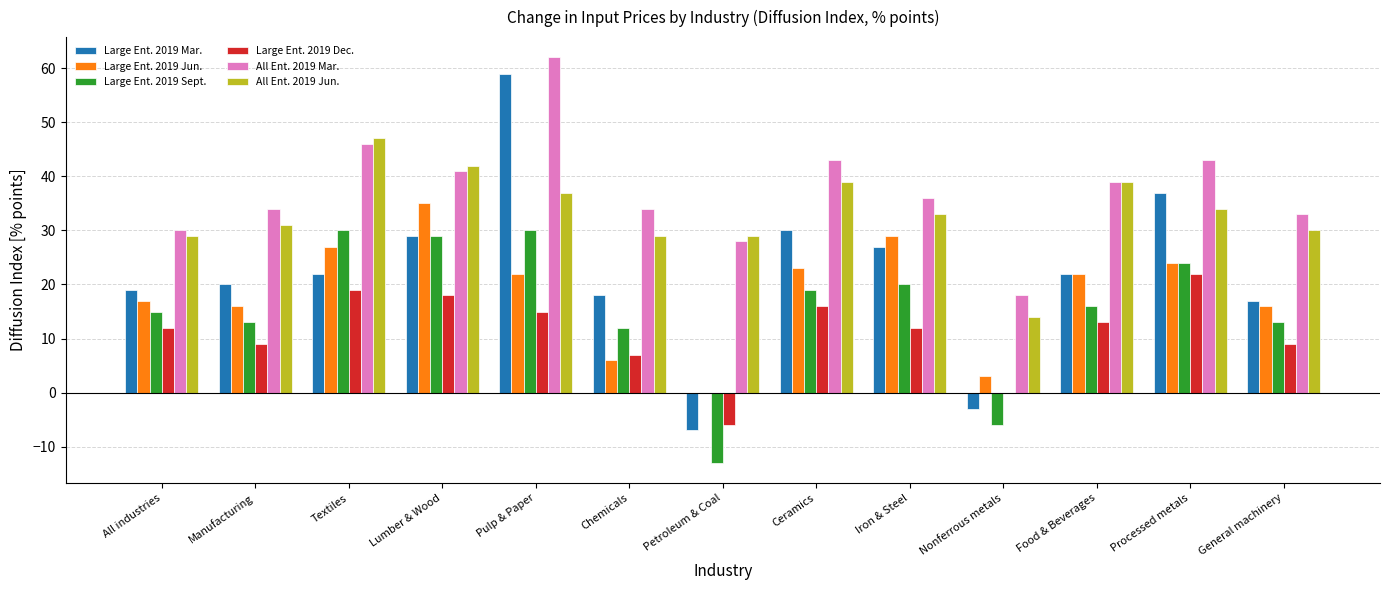

What is the sum of all Large Ent. 2019 Jun. values?

240